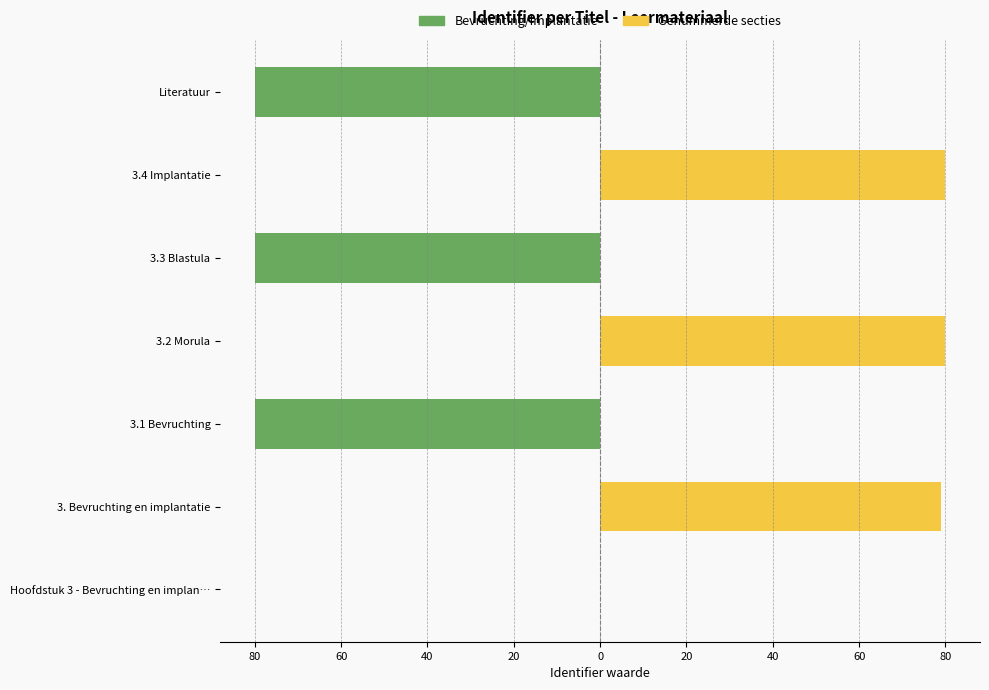

Does the chart contain any negative values?

Yes